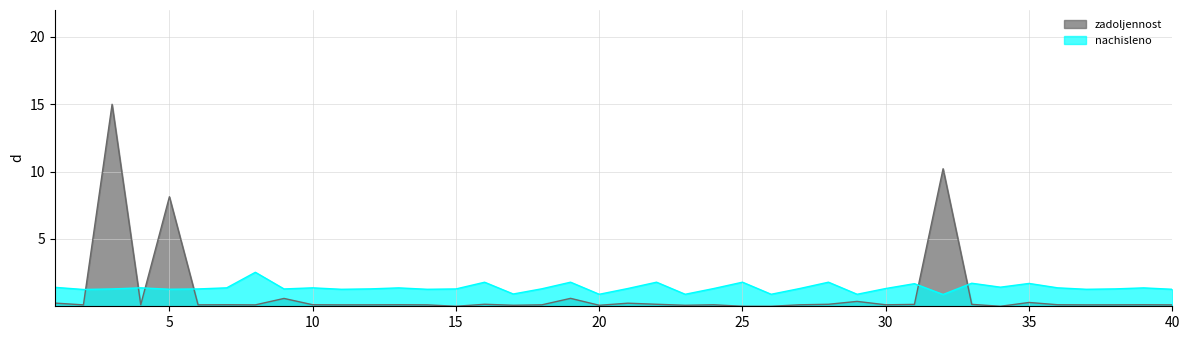

Where do zadoljennost and nachisleno first cross each other?

2 and 3